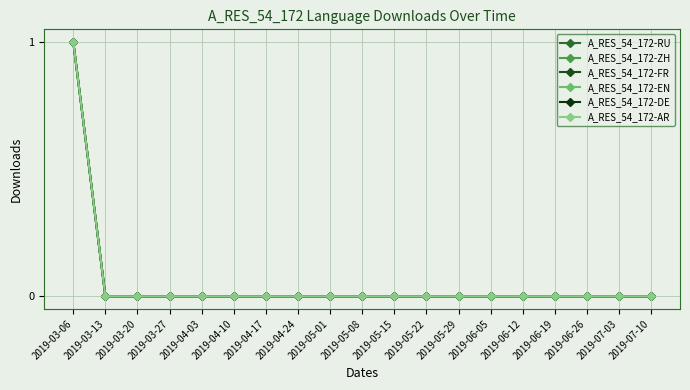

Which series changed the most between 2019-03-20 and 2019-05-08?

A_RES_54_172-RU